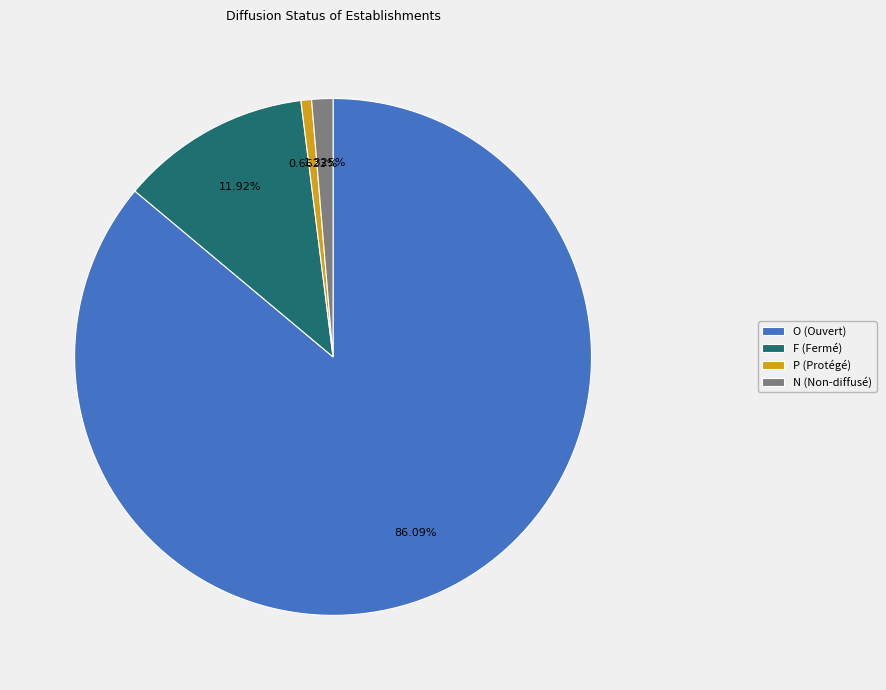

Does any single category account for the majority?

Yes